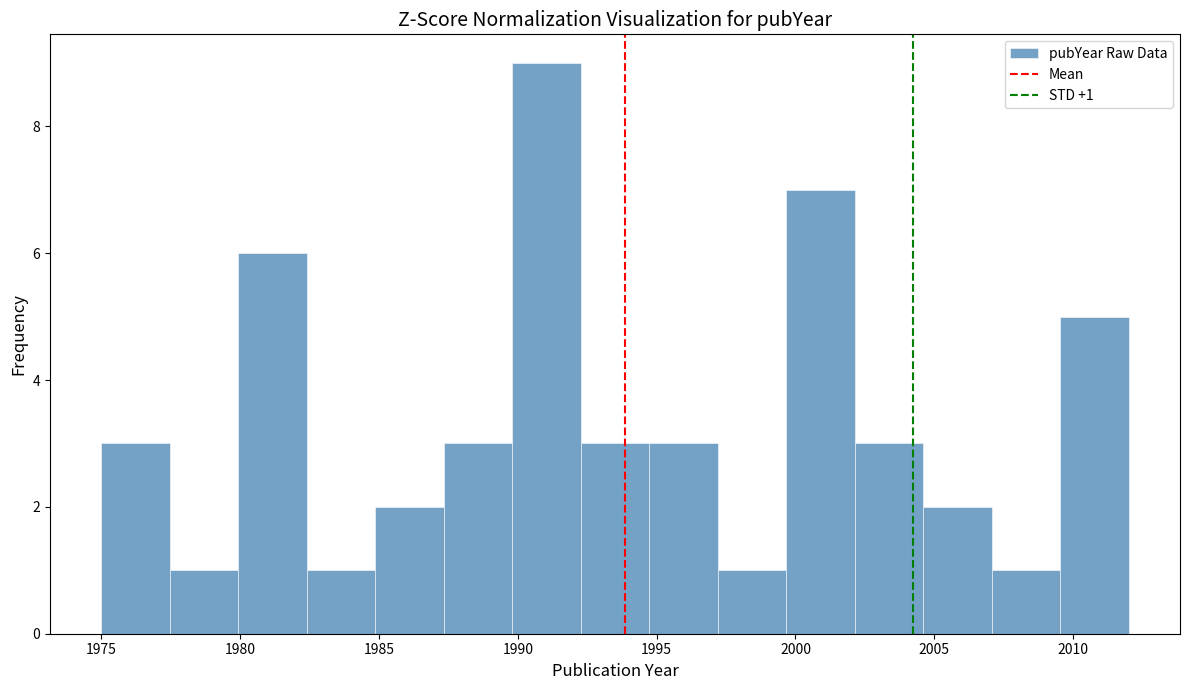

Which range on the x-axis has the tallest bar?

1990.0 to 1992.5